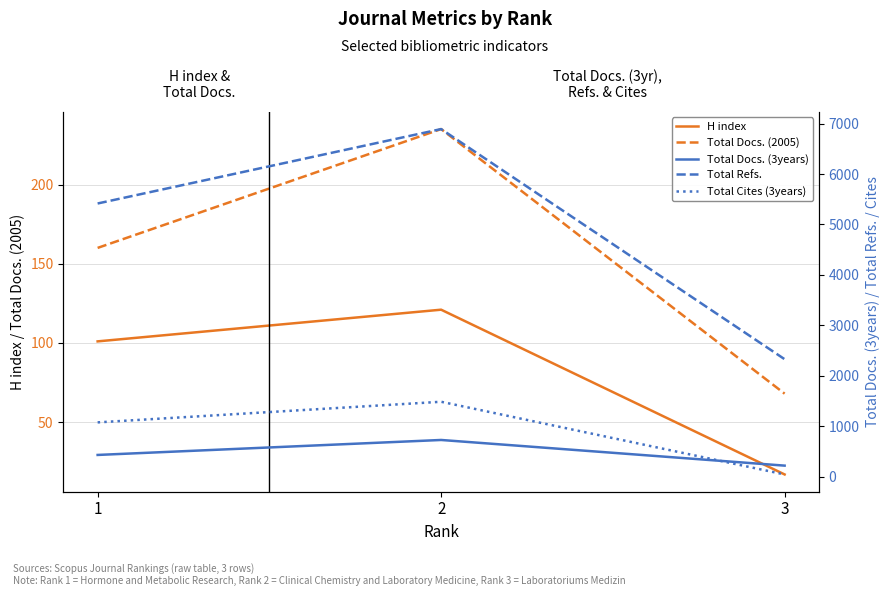

What is the value of the Total Refs. point at the 2nd from the left?

6892